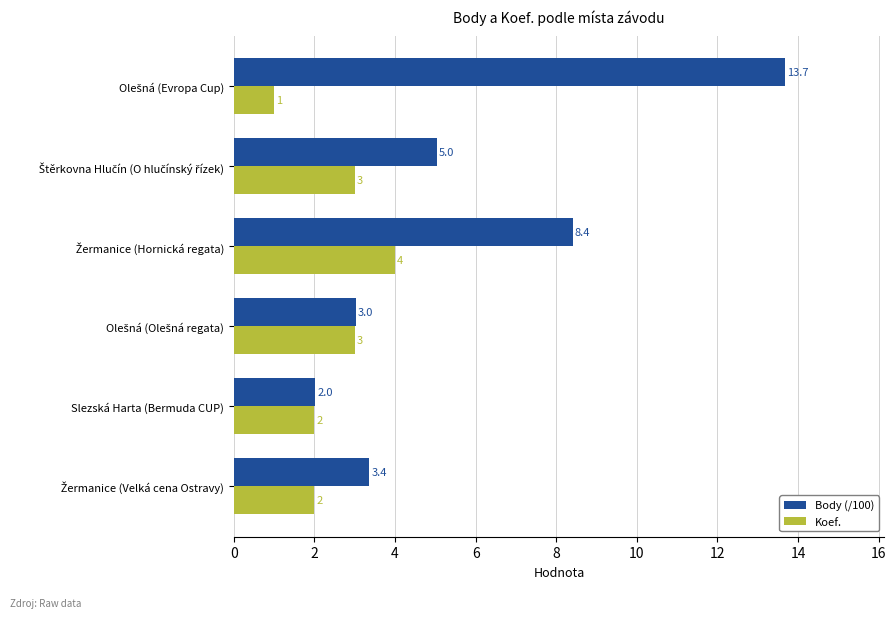

Which series has the largest range (max minus min)?

Body (/100)